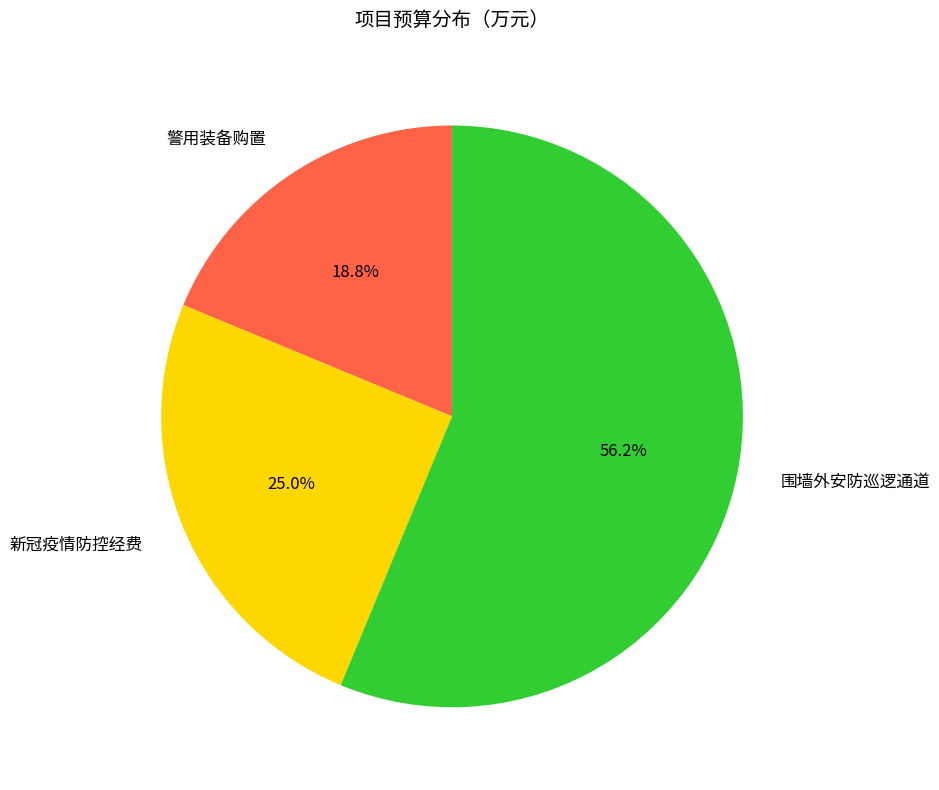

Combined, do 围墙外安防巡逻通道 and 新冠疫情防控经费 account for over 50%?

Yes